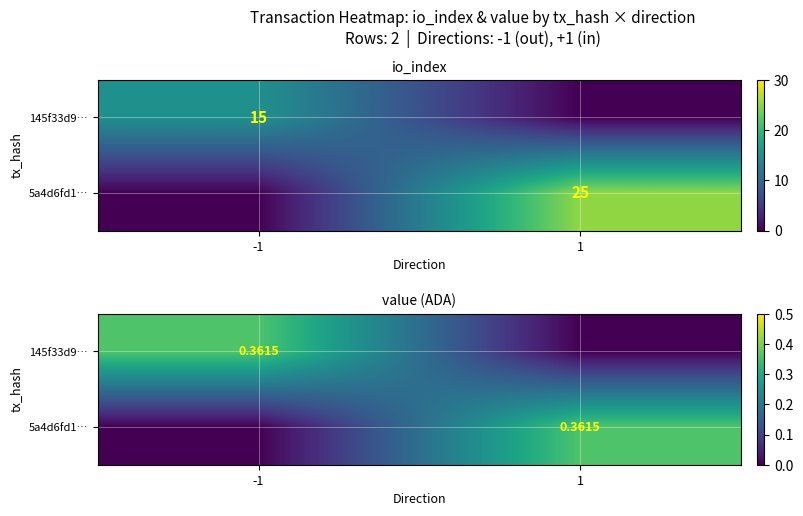

What is the average value of the 145f33d9… series?

0.2